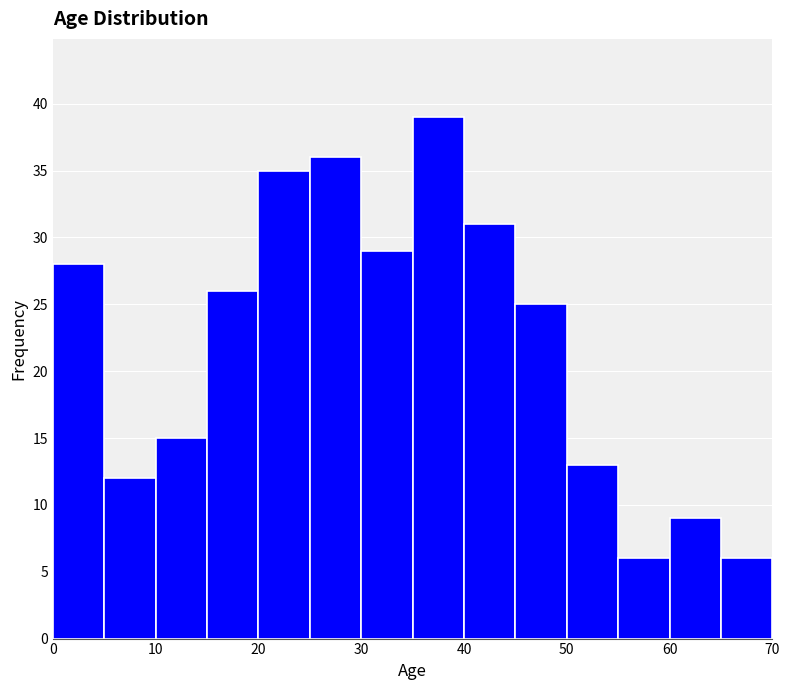

Reading left to right, list every bar in this chart as the range it spans on the x-axis followed by its height. The values are not printed on the chart, so give them approximately, as read against the axis.

0 to 5: 28
5 to 10: 12
10 to 15: 15
15 to 20: 26
20 to 25: 35
25 to 30: 36
30 to 35: 29
35 to 40: 39
40 to 45: 31
45 to 50: 25
50 to 55: 13
55 to 60: 6
60 to 65: 9
65 to 70: 6